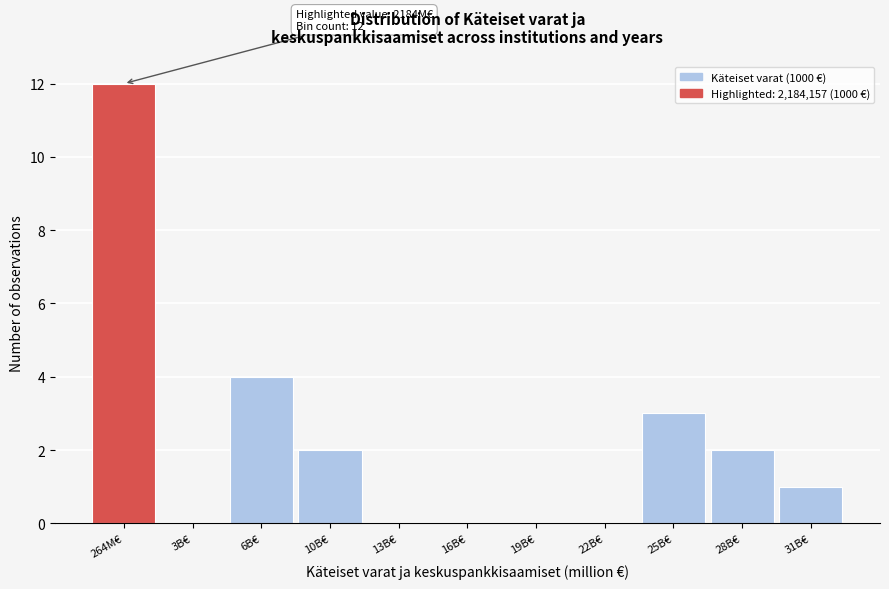

Reading right to left, list all the values displayed in this chart.

31B€=1	28B€=2	25B€=3	22B€=0	19B€=0	16B€=0	13B€=0	10B€=2	6B€=4	3B€=0	264M€=12